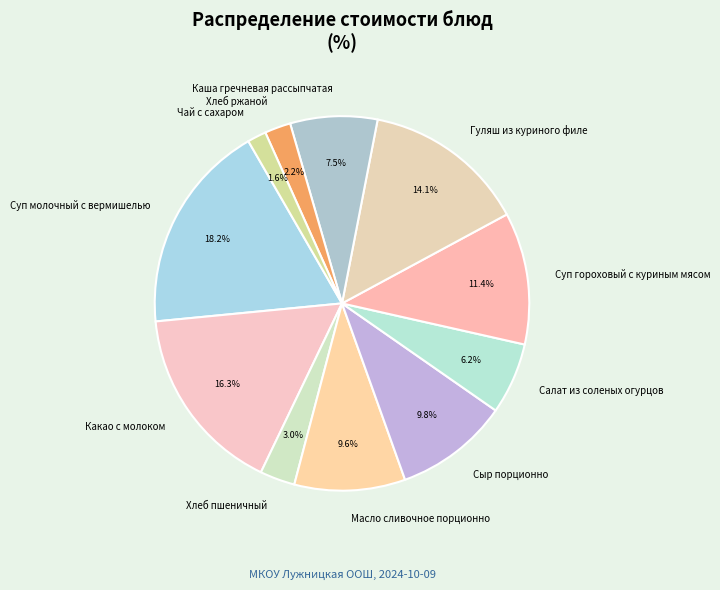

To the nearest percent, what is the difference between the largest and smallest slice percentages?

17%